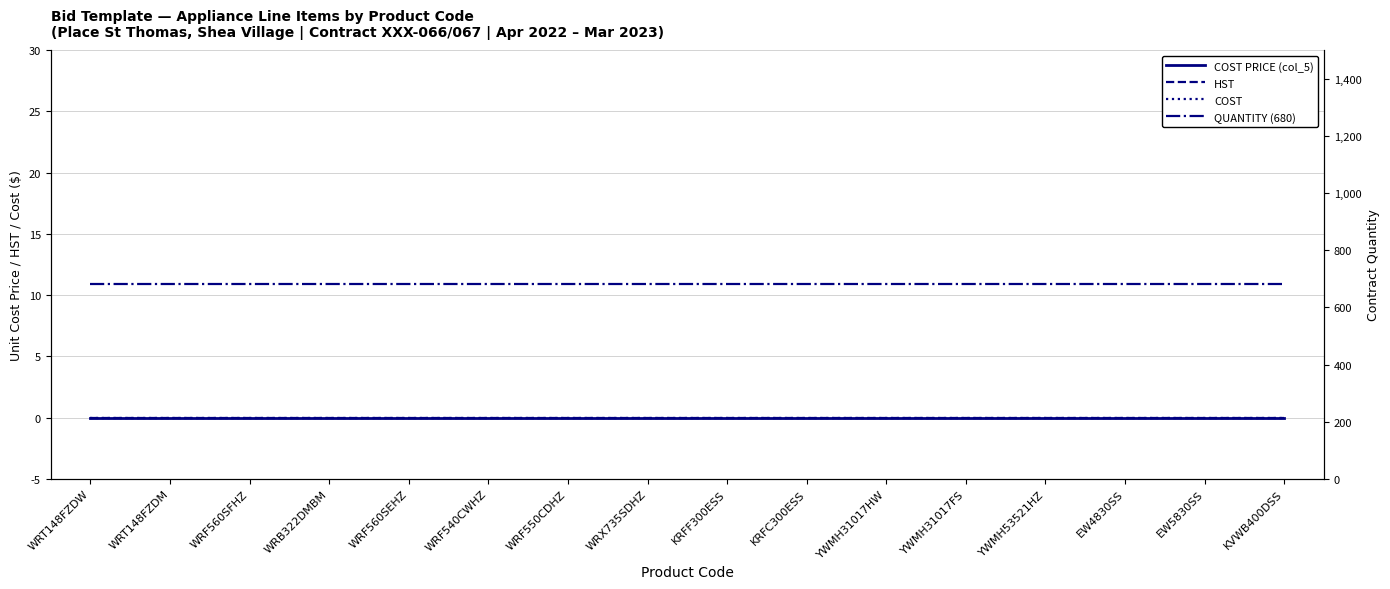

The COST series shows 0 at WRF560SEHZ. True or false?

True